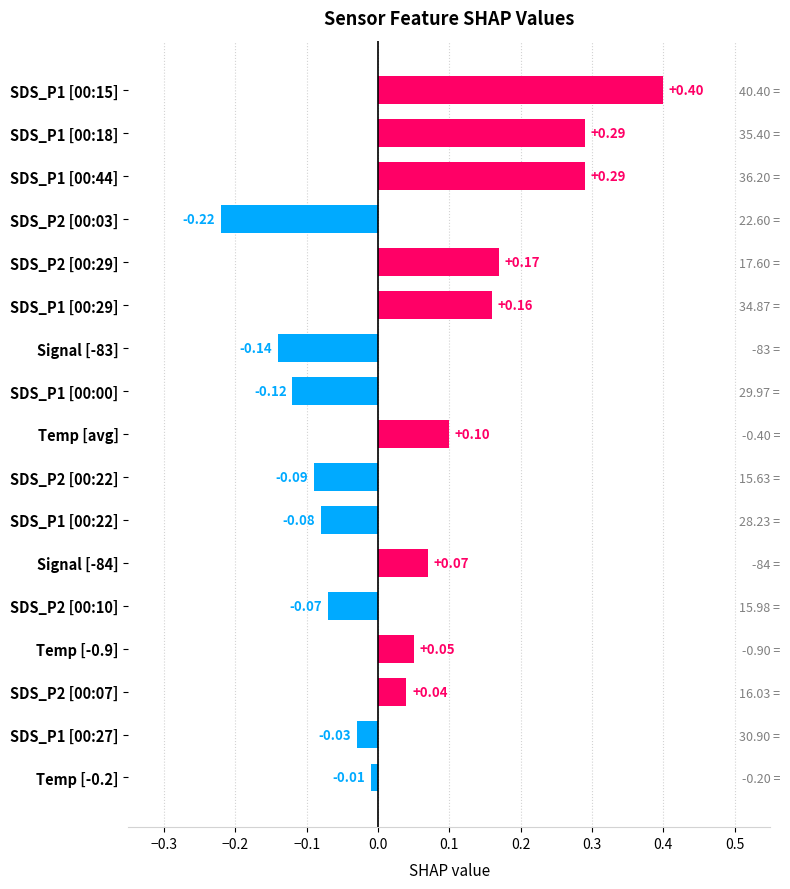

Are the bars grouped side by side (vs. stacked)?

No